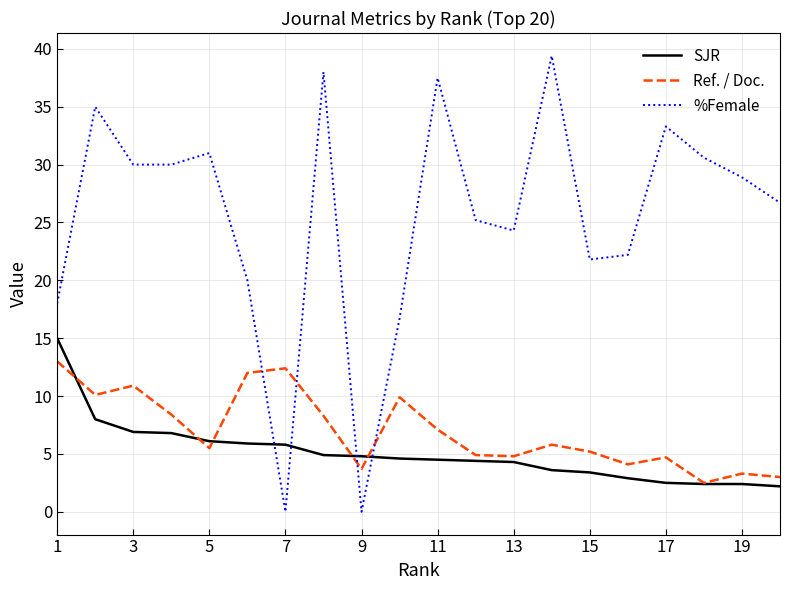

Which series has the largest total across all categories?

%Female